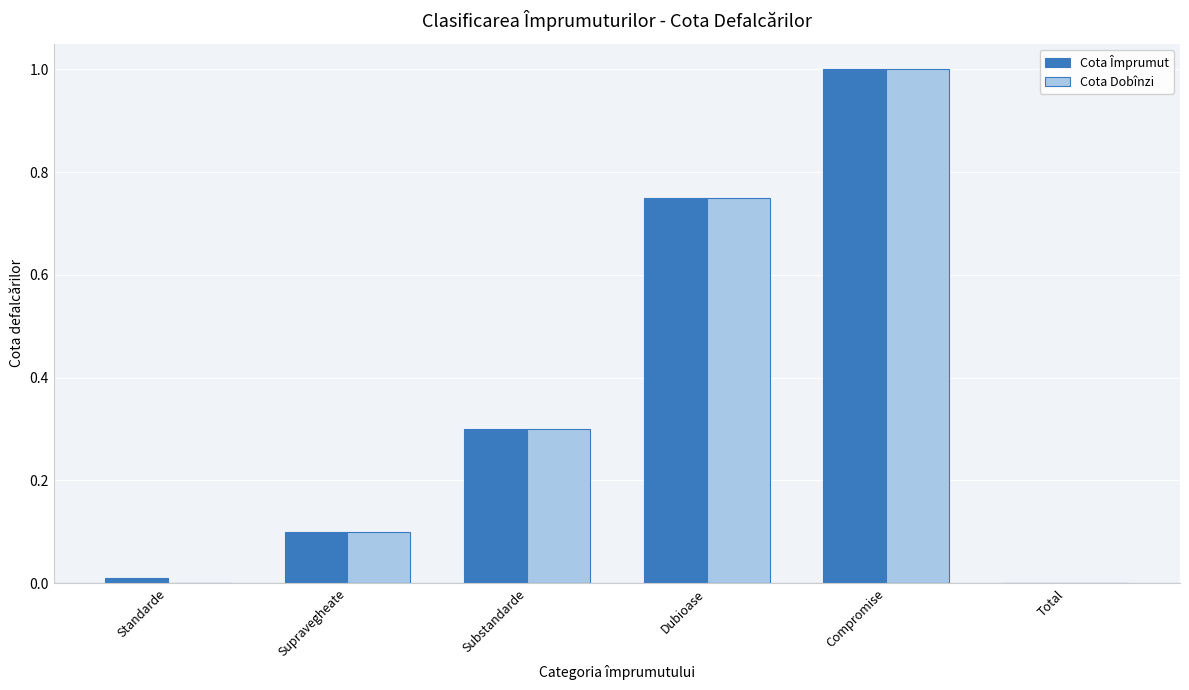

Are the bars horizontal?

No